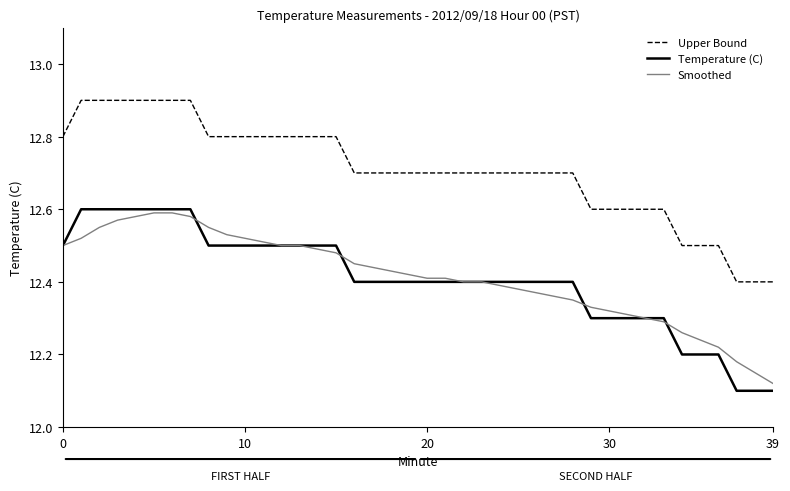

What are all the series names shown in the legend?

Upper Bound, Temperature (C), Smoothed